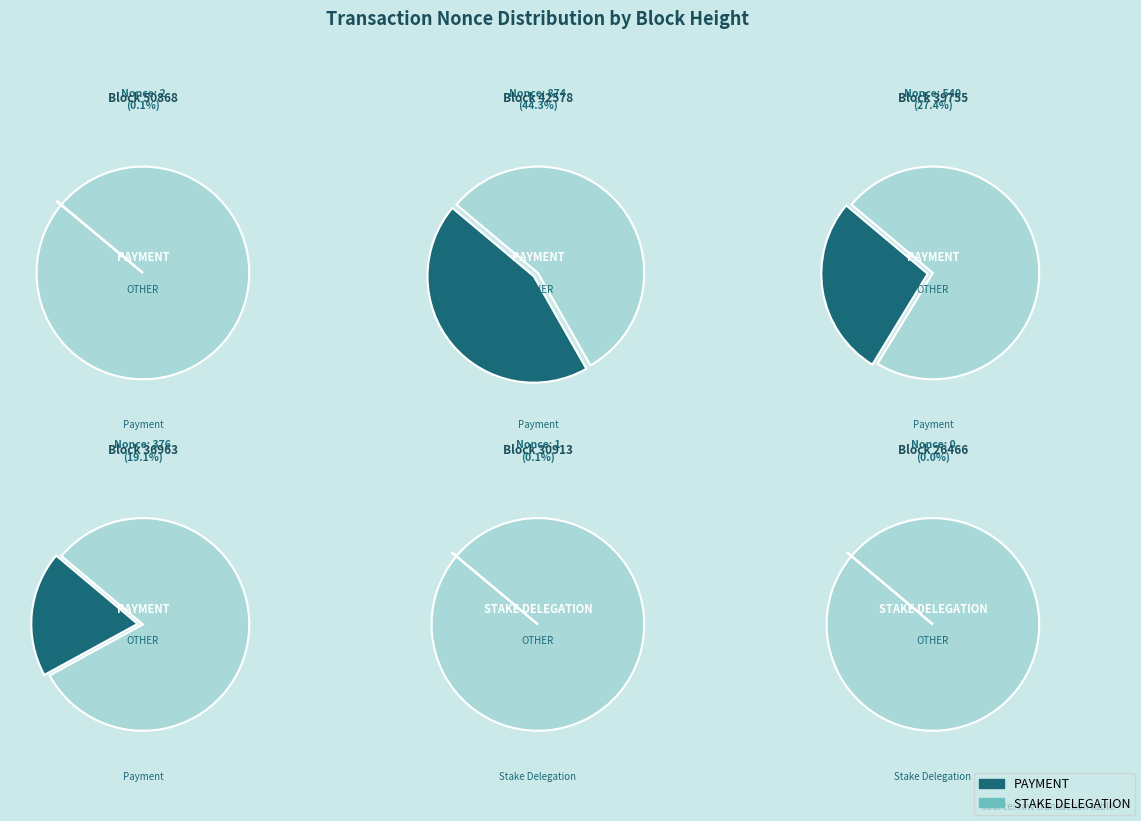

Is it true that 42578 is 35% of the pie?

False